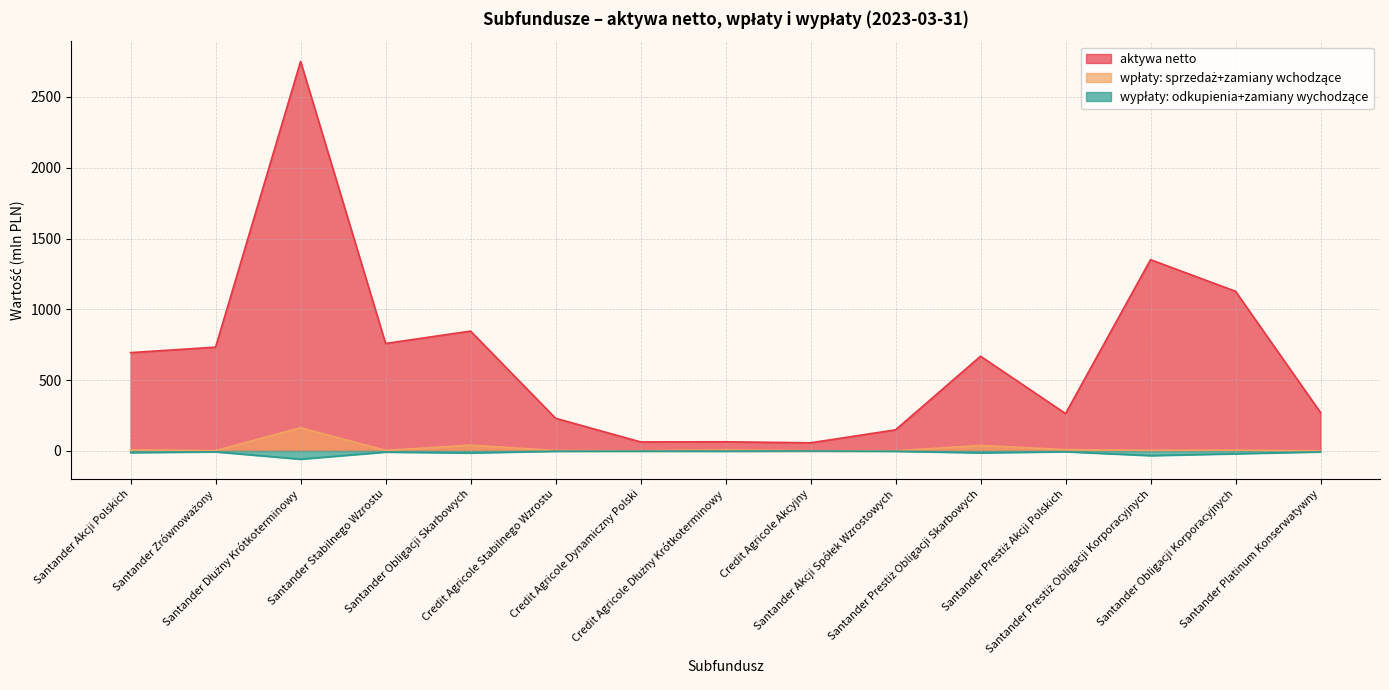

Which series has the largest range (max minus min)?

aktywa netto